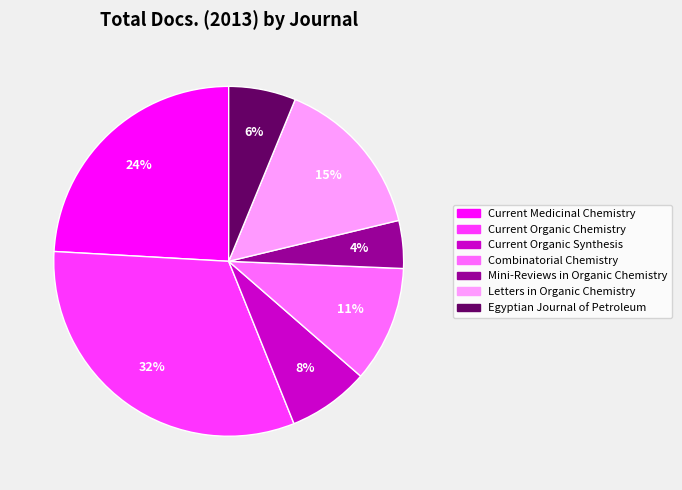

Which has a higher value, Current Organic Chemistry or Current Organic Synthesis?

Current Organic Chemistry